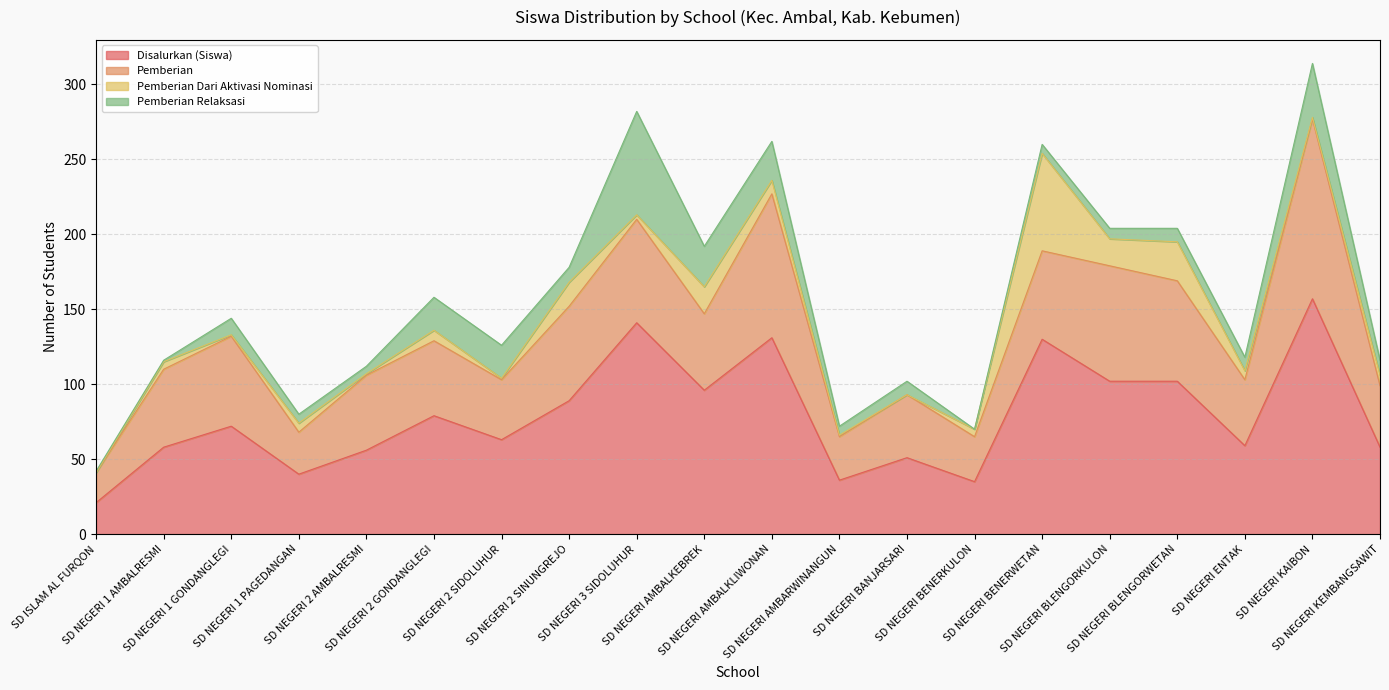

Does the chart have visible grid lines?

Yes